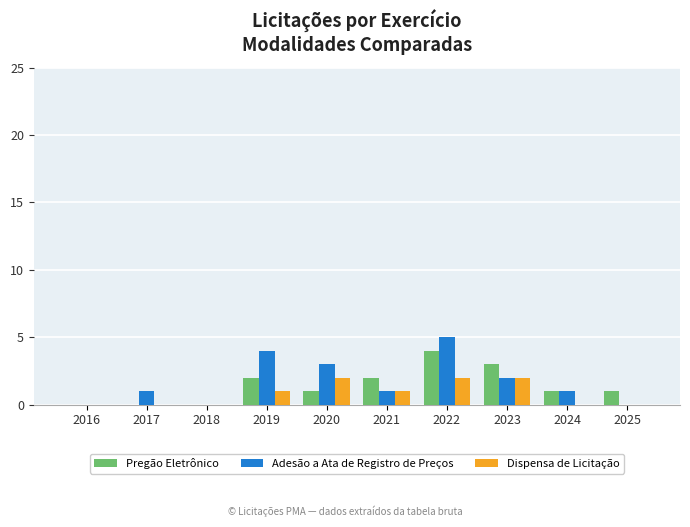

Which series changed the most between 2016 and 2022?

Adesão a Ata de Registro de Preços